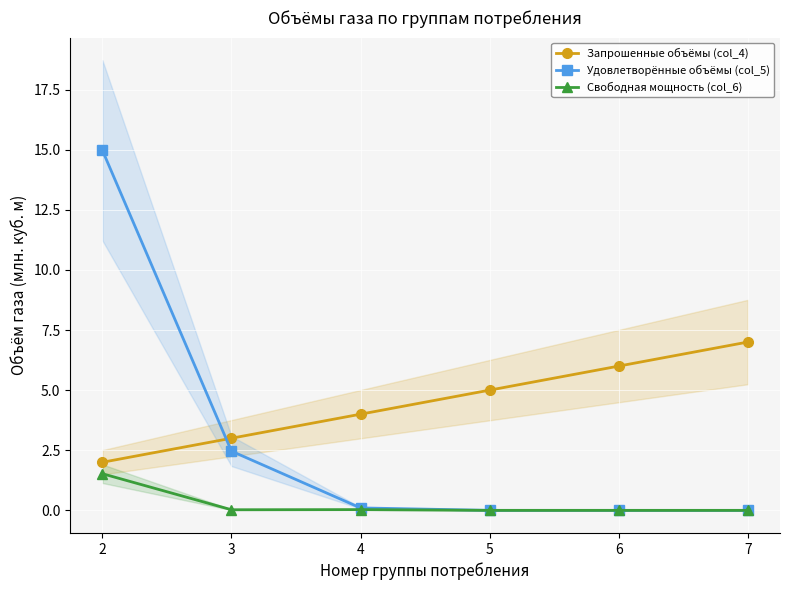

Reading left to right, transcribe all the data shown in this chart.

Запрошенные объёмы (col_4): 2.0	3.0	4.0	5.0	6.0	7.0
Удовлетворённые объёмы (col_5): 15.0	2.5	0.1	0.0	0.0	0.0
Свободная мощность (col_6): 1.5	0.0	0.0	0.0	0.0	0.0